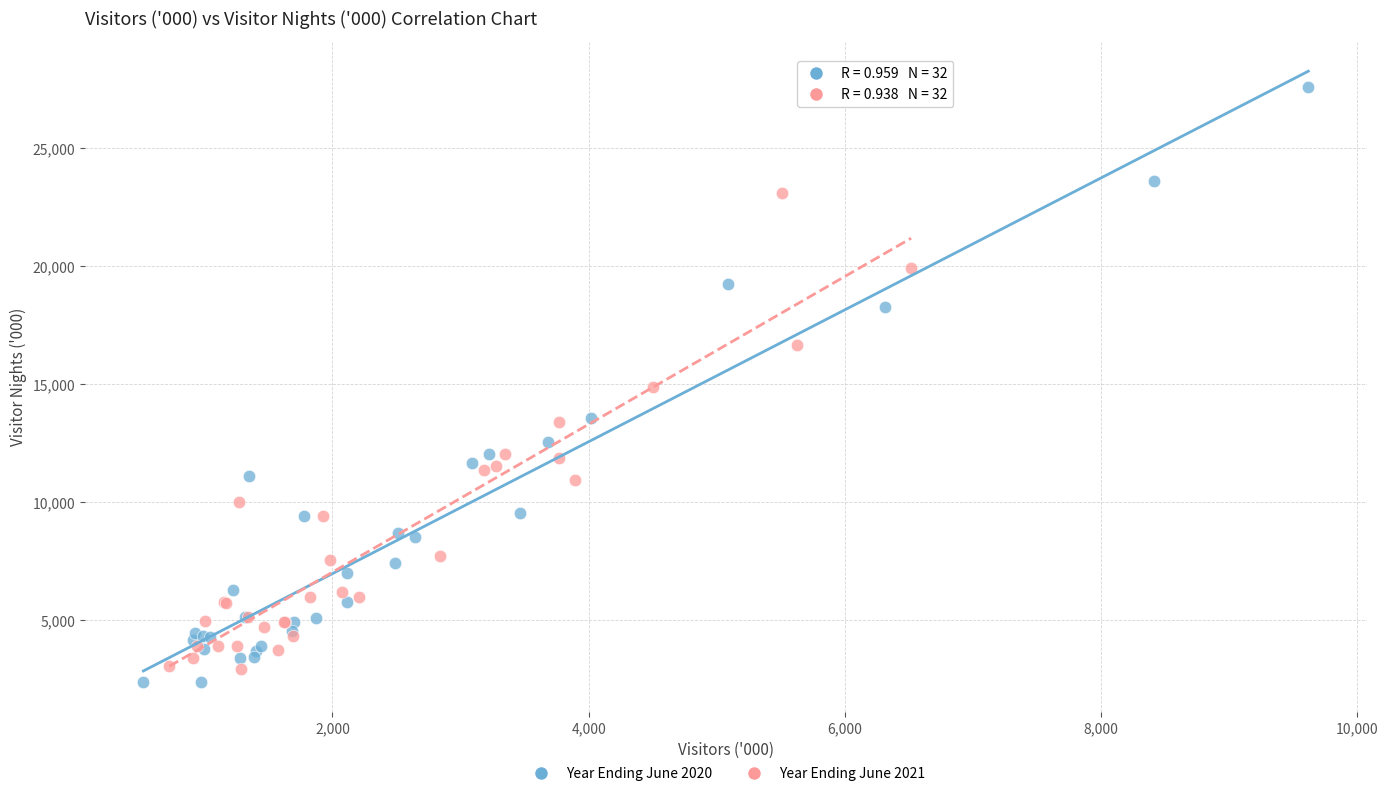

Which series reaches the maximum Y coordinate?

Year Ending June 2020